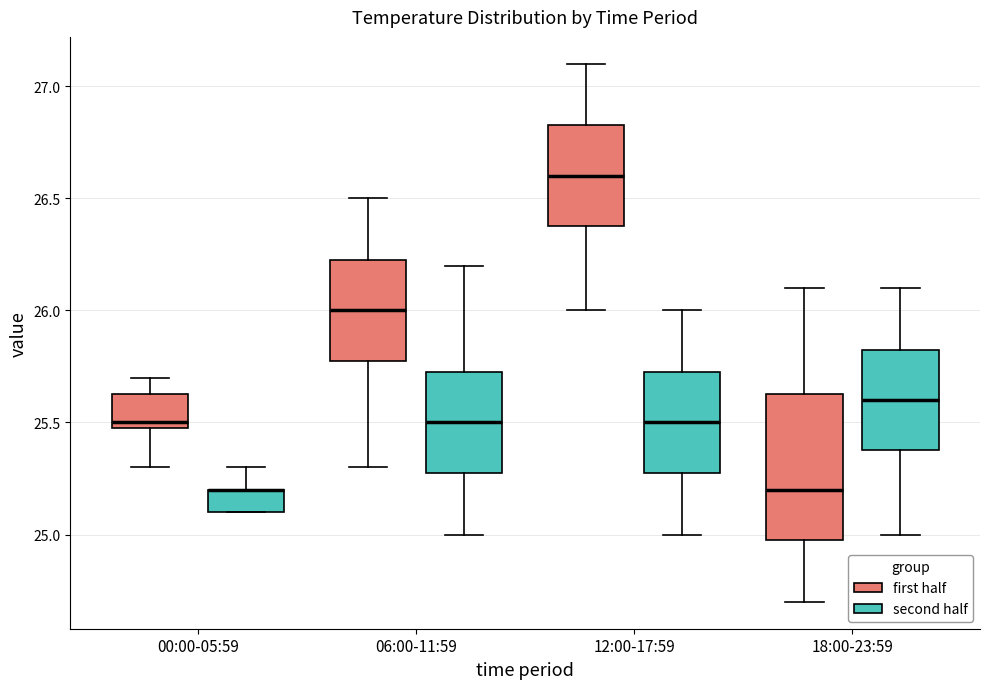

Reading left to right, read every box against the y-axis: the position of its median line, the range the box covers, and the ends of its whiskers. The values are not printed on the chart, so give them approximately, as read against the axis.

00:00-05:59 (first half): median 25.50 (just above the box's lower edge), box 25.50 to 25.65, whiskers 25.30 to 25.70
00:00-05:59 (second half): median 25.20 (drawn on the box's upper edge), box 25.10 to 25.20, whiskers 25.10 to 25.30
06:00-11:59 (first half): median 26.00, box 25.80 to 26.25, whiskers 25.30 to 26.50
06:00-11:59 (second half): median 25.50, box 25.30 to 25.75, whiskers 25.00 to 26.20
12:00-17:59 (first half): median 26.60, box 26.40 to 26.85, whiskers 26.00 to 27.10
12:00-17:59 (second half): median 25.50, box 25.30 to 25.75, whiskers 25.00 to 26.00
18:00-23:59 (first half): median 25.20, box 25.00 to 25.65, whiskers 24.70 to 26.10
18:00-23:59 (second half): median 25.60, box 25.40 to 25.85, whiskers 25.00 to 26.10